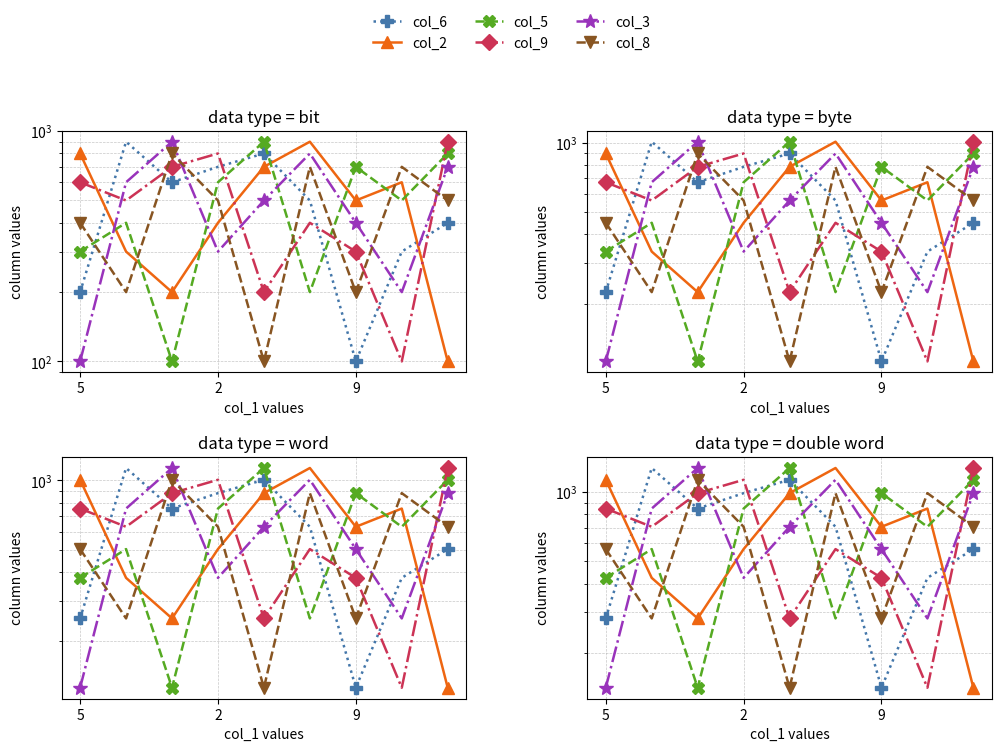

List the labels in order of col_5 value, largest first.

4, 8, 6, 3, 7, 2, 5, 5, 9